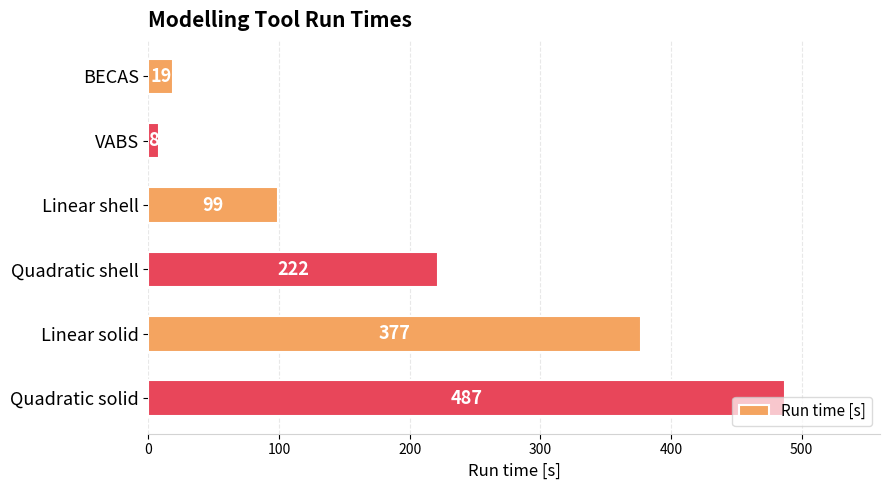

The value at Linear solid is 377. True or false?

True